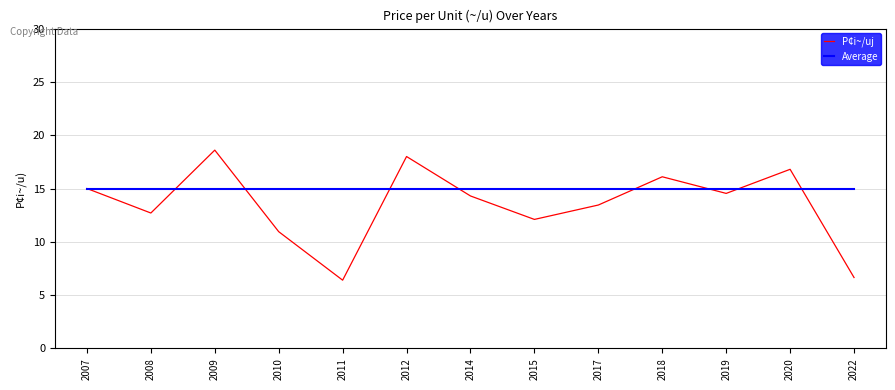

Read the Average value at 2018.

15.0